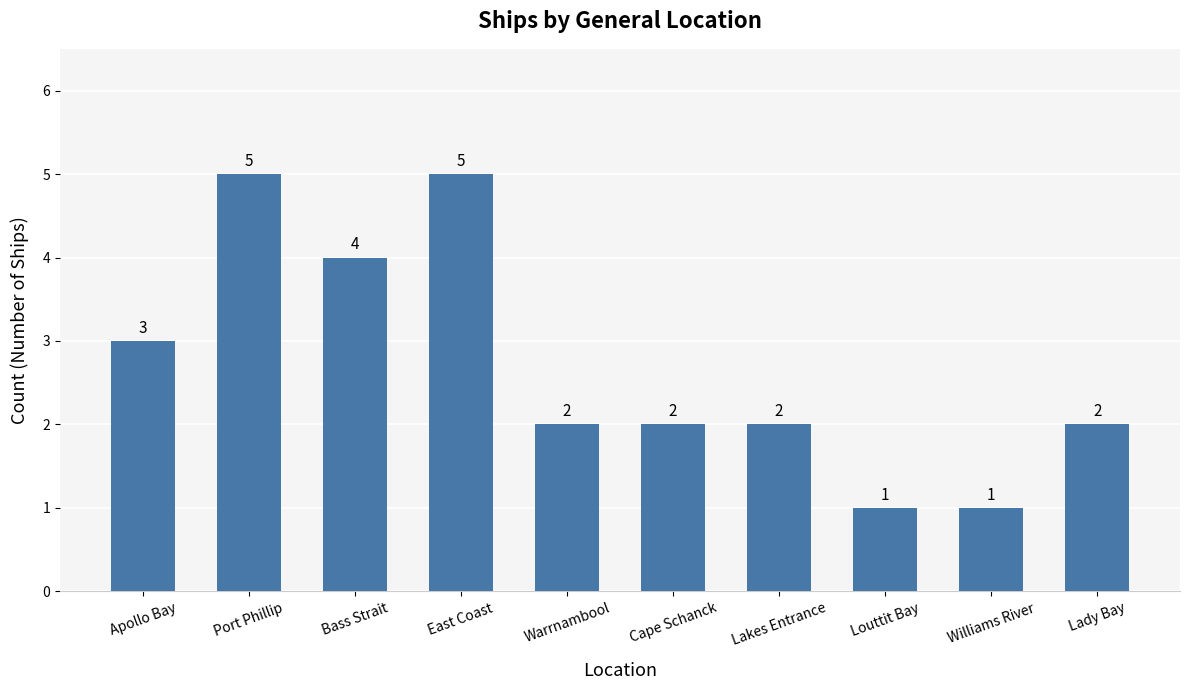

What is the approximate value at Cape Schanck?

2